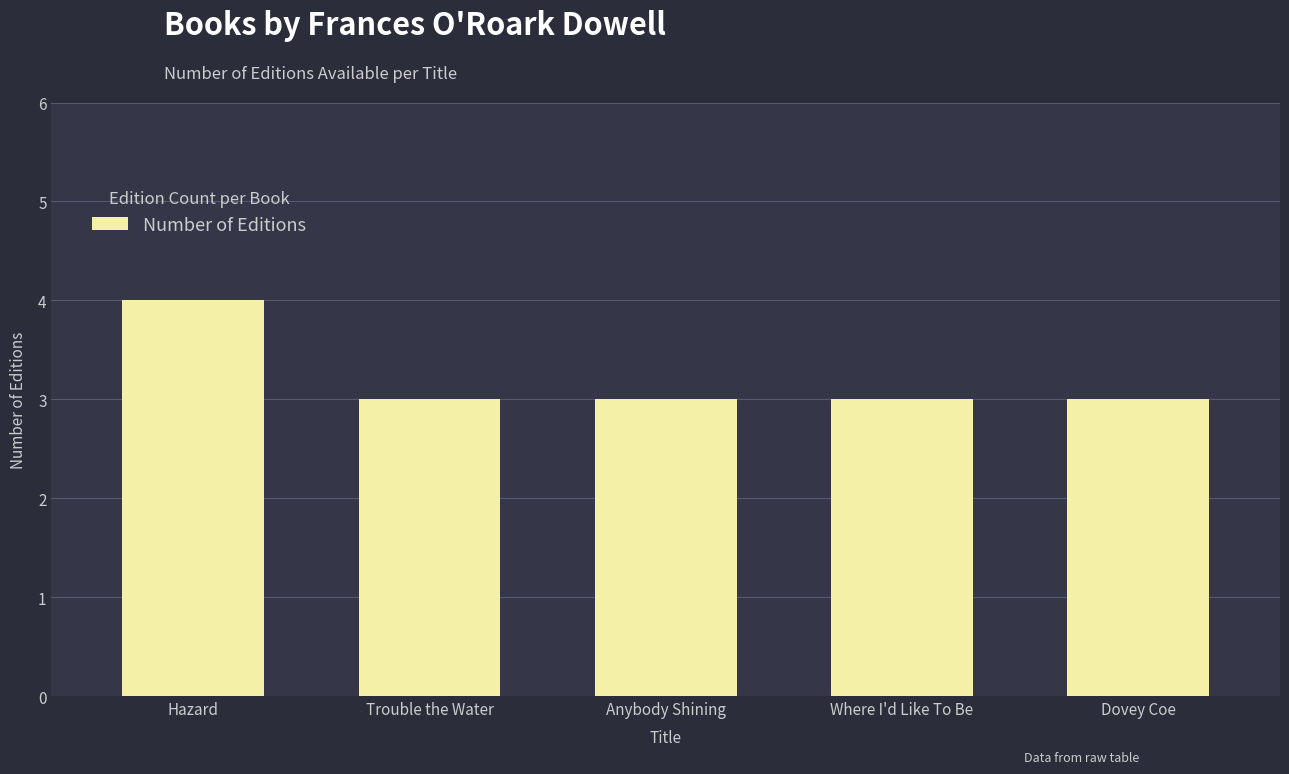

True or false: the data shows 3 at Where I'd Like To Be.

True